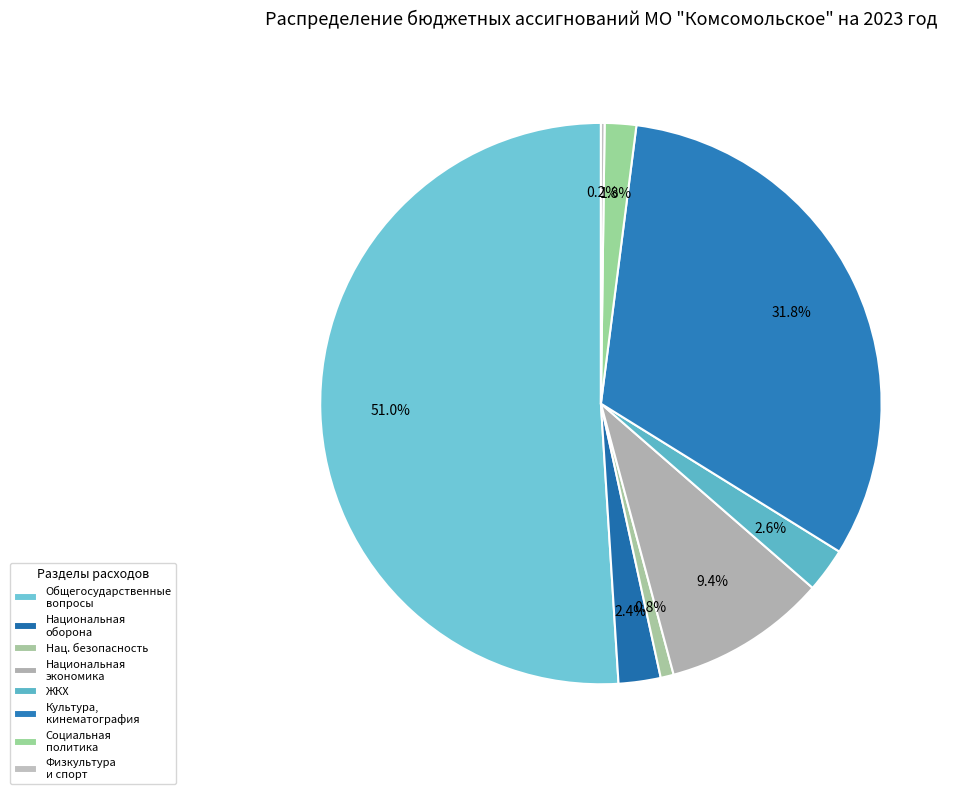

Rank the categories by value from highest to lowest.

Общегосударственные вопросы, Культура, кинематография, Национальная экономика, Жилищно-коммунальное хозяйство, Национальная оборона, Социальная политика, Национальная безопасность и правоохранительная деятельность, Физическая культура и спорт